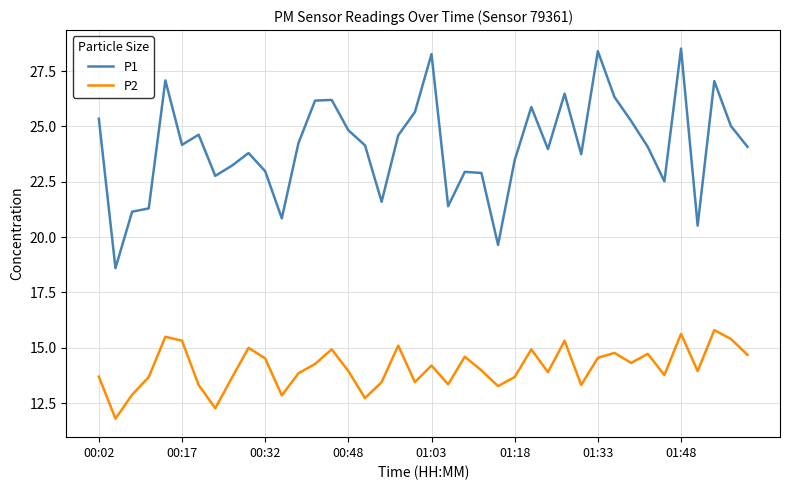

What is the difference between the maximum and minimum values in the P2 series?

4.0